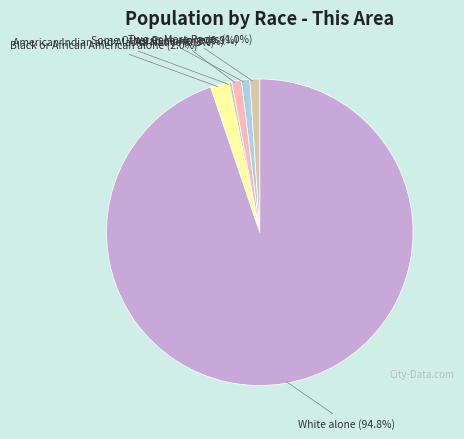

Count the number of slices in the pie.

6